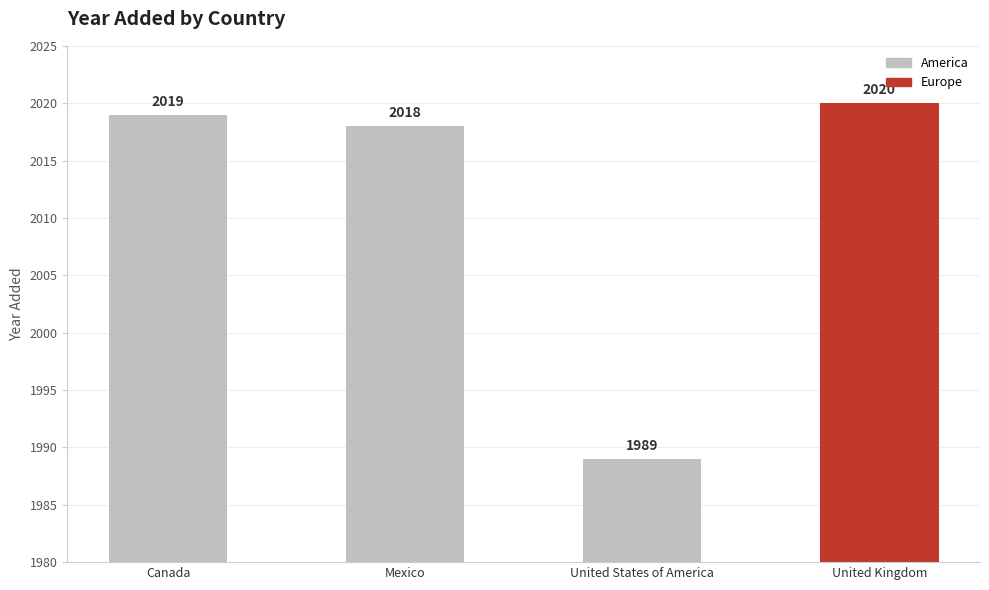

Reading right to left, extract all data points from this chart.

United Kingdom=2020	United States of America=1989	Mexico=2018	Canada=2019